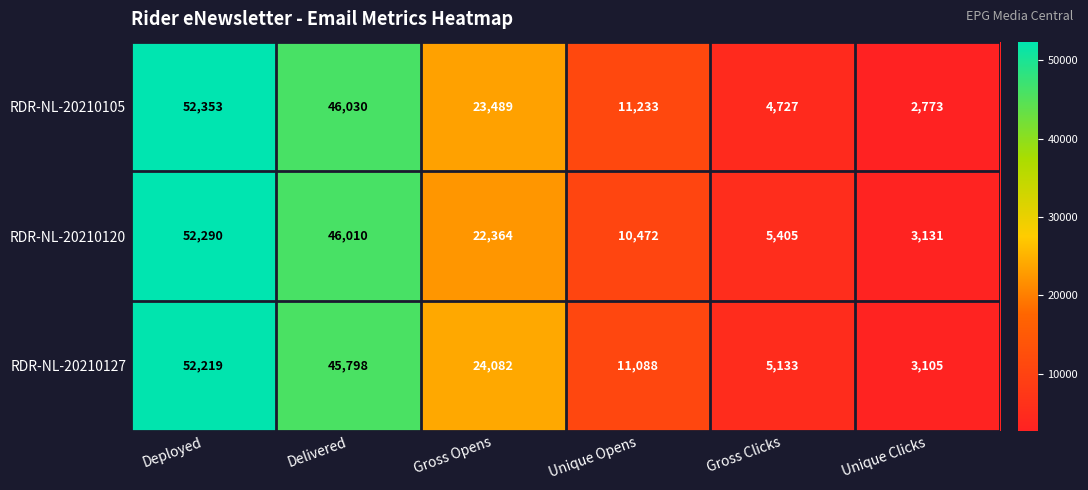

Reading right to left, transcribe all the data shown in this chart.

RDR-NL-20210105: Unique Clicks=2773	Gross Clicks=4727	Unique Opens=11233	Gross Opens=23489	Delivered=46030	Deployed=52353
RDR-NL-20210120: Unique Clicks=3131	Gross Clicks=5405	Unique Opens=10472	Gross Opens=22364	Delivered=46010	Deployed=52290
RDR-NL-20210127: Unique Clicks=3105	Gross Clicks=5133	Unique Opens=11088	Gross Opens=24082	Delivered=45798	Deployed=52219